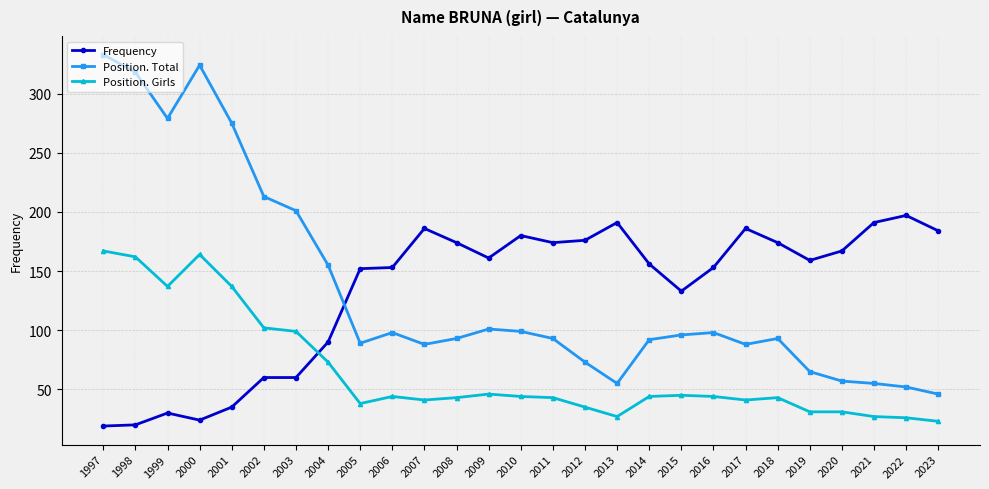

Rank the series at 1999 from highest to lowest value.

Position. Total, Position. Girls, Frequency